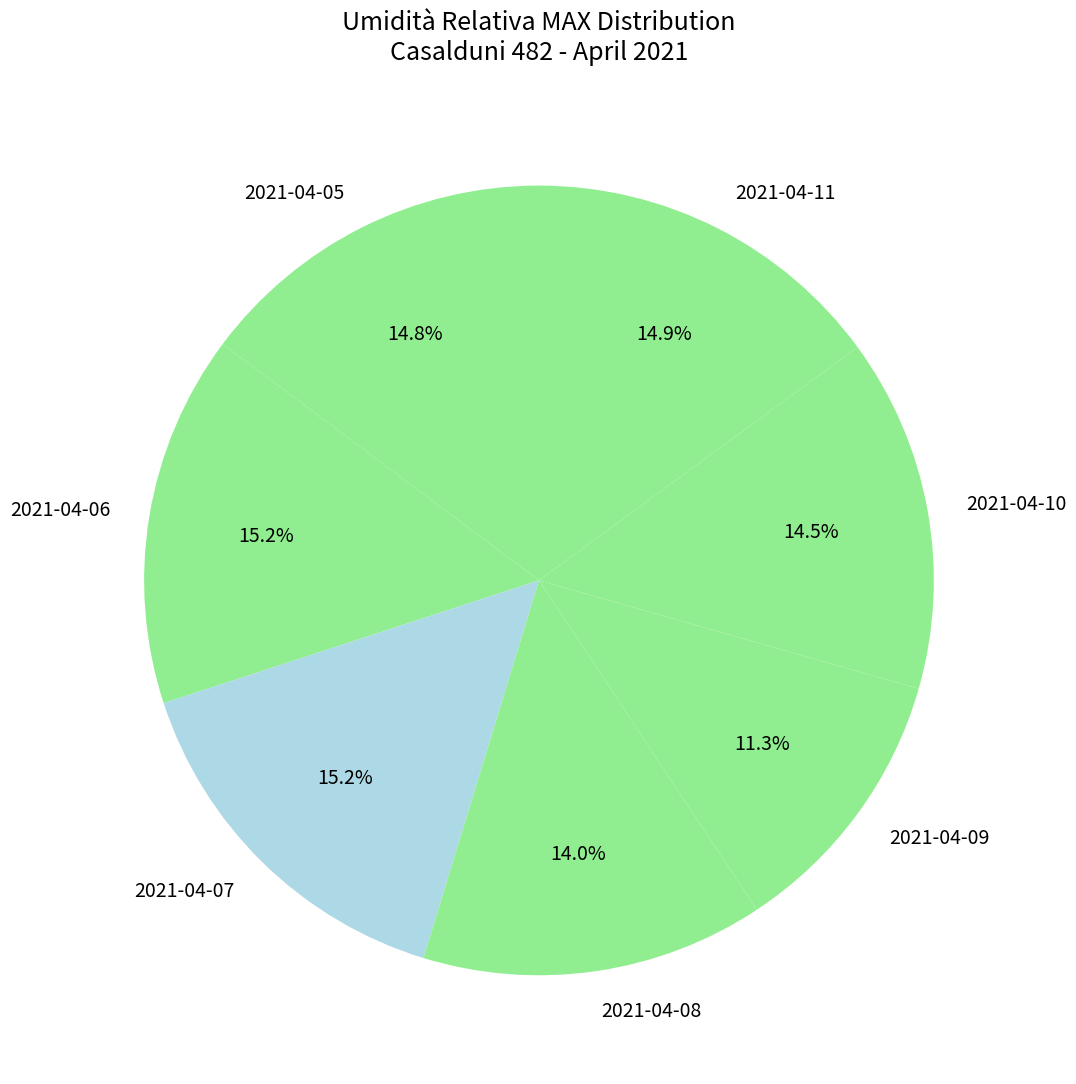

What percentage is NOT represented by 2021-04-08?

86.0%